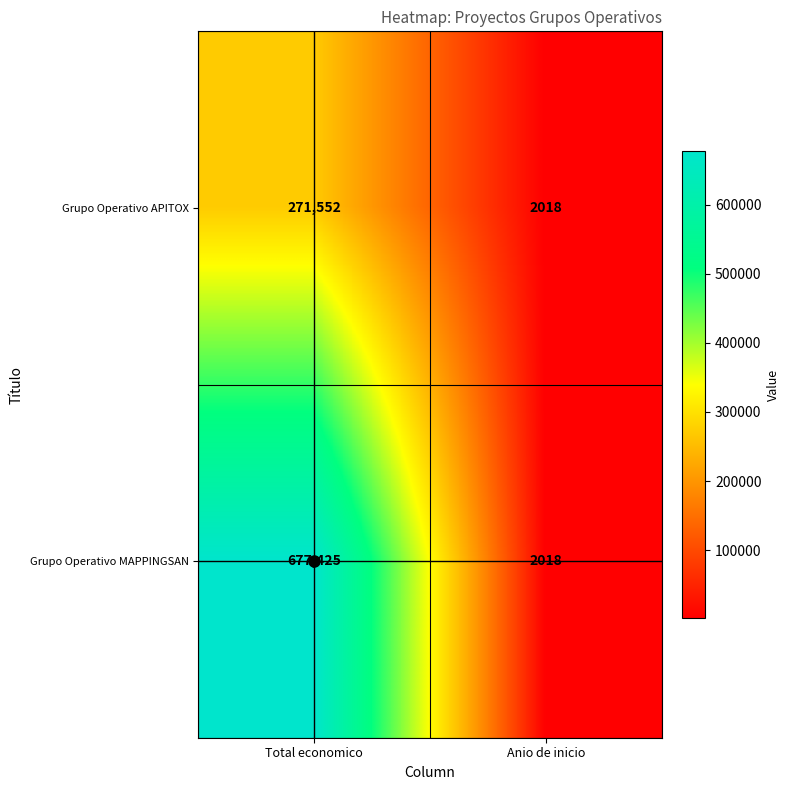

Which series has the largest total across all categories?

Grupo Operativo MAPPINGSAN